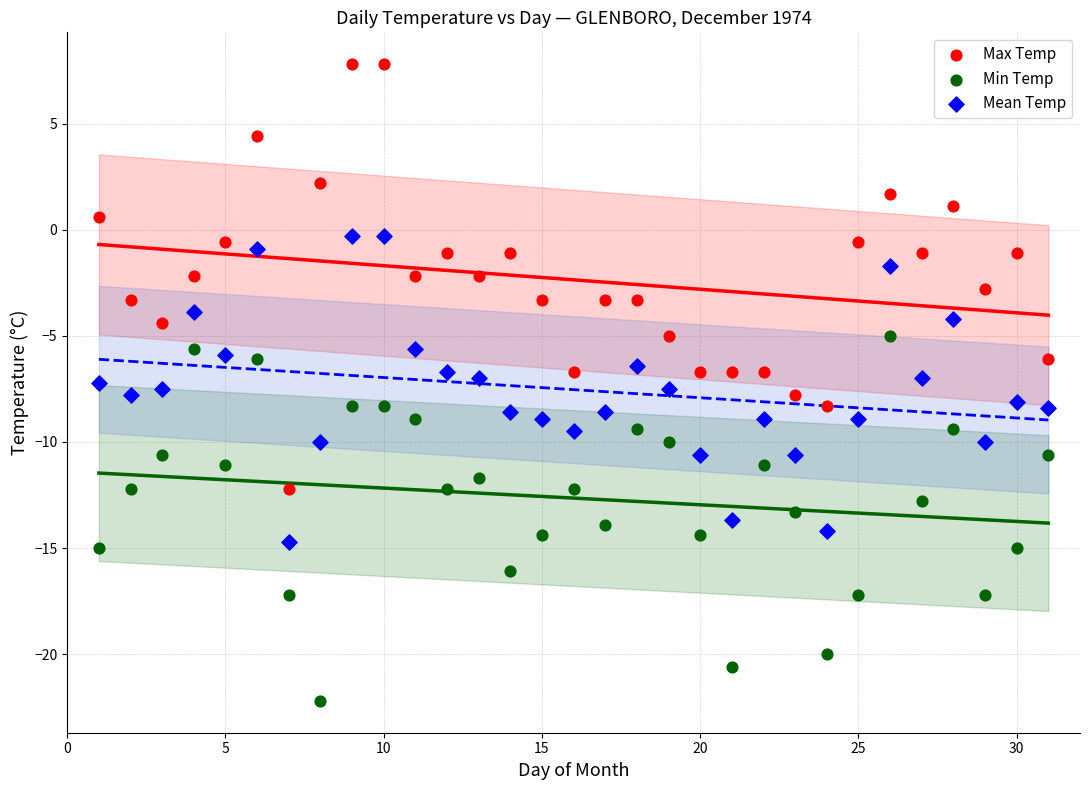

What is the X range (max minus min) for the scatter plot?

30.0